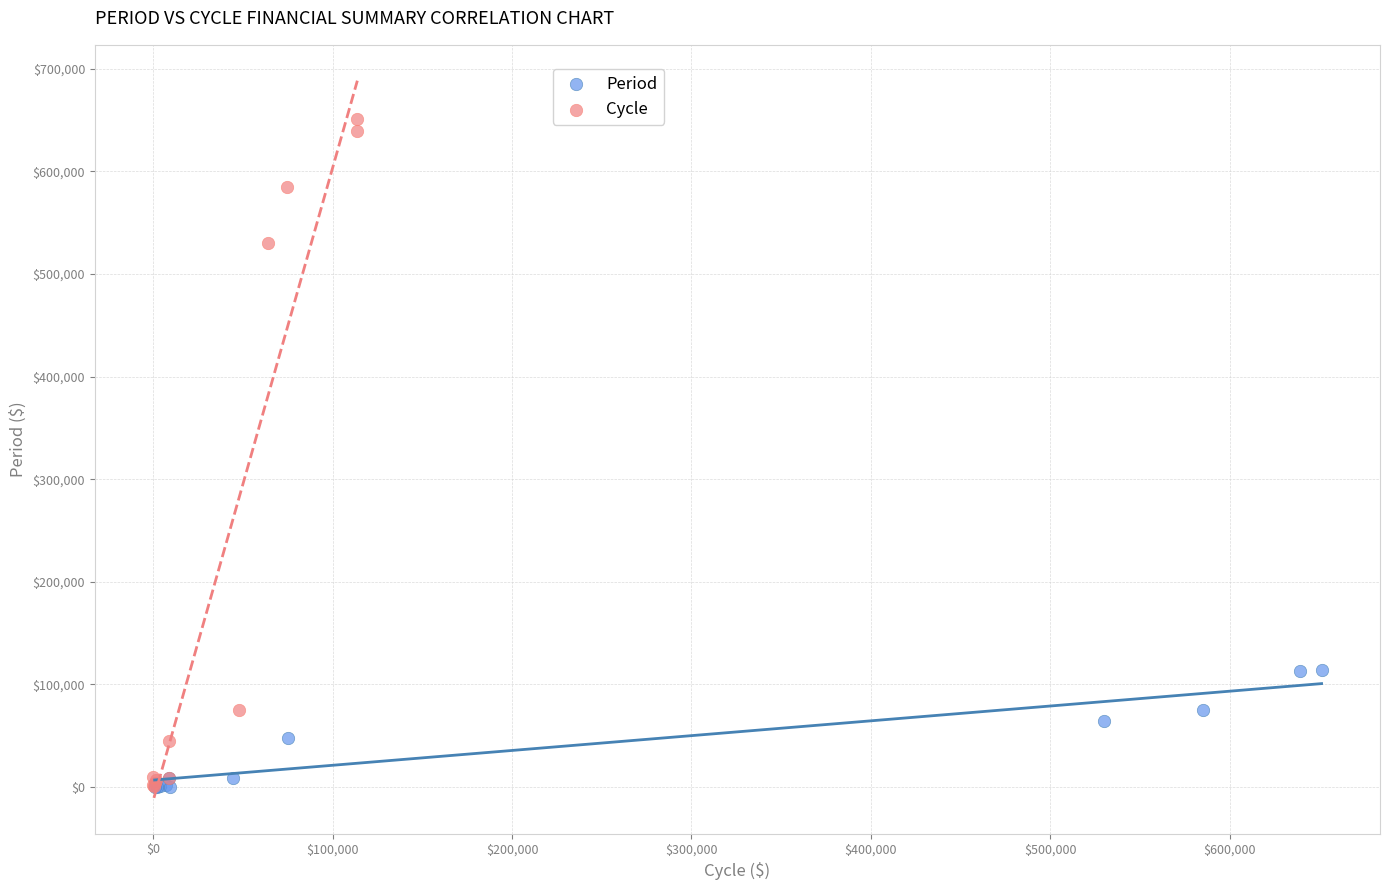

Which series has the widest spread of Y values?

Cycle